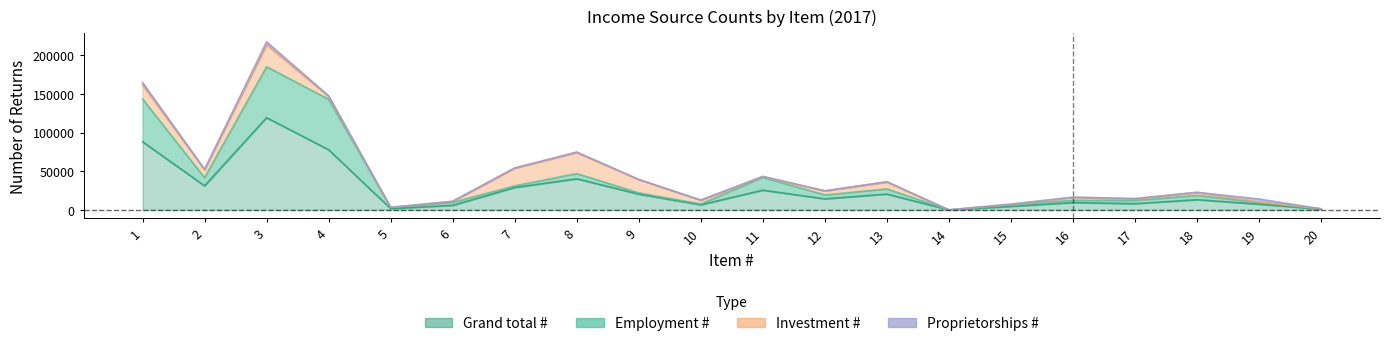

True or false: Investment # and Proprietorships # cross at least once.

True